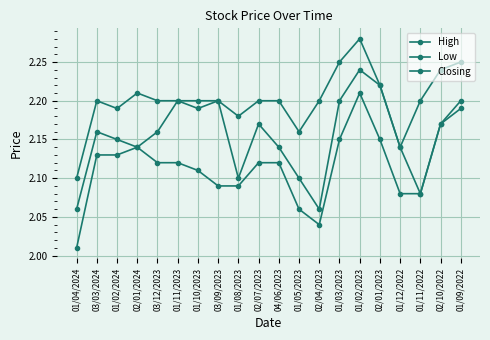

What is the value of the Closing point at the 1st from the left?

2.1